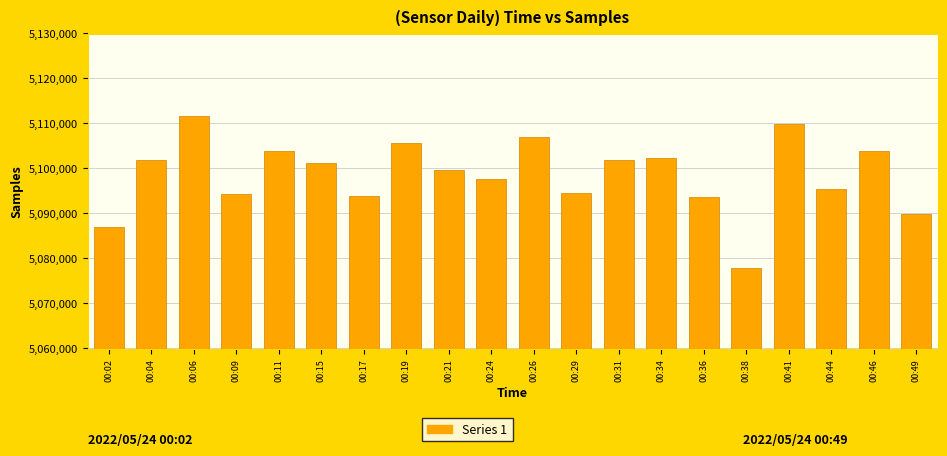

What is the approximate value at 00:06, to the nearest 10?

5111770